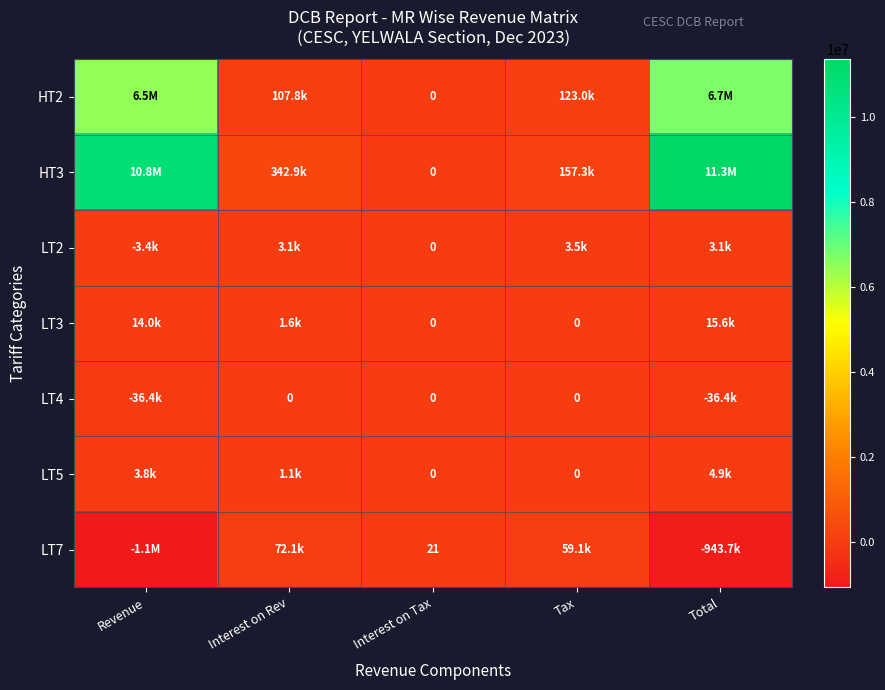

Is the value of LT5 at Interest on Tax greater than the value of LT7 at Interest on Tax?

No